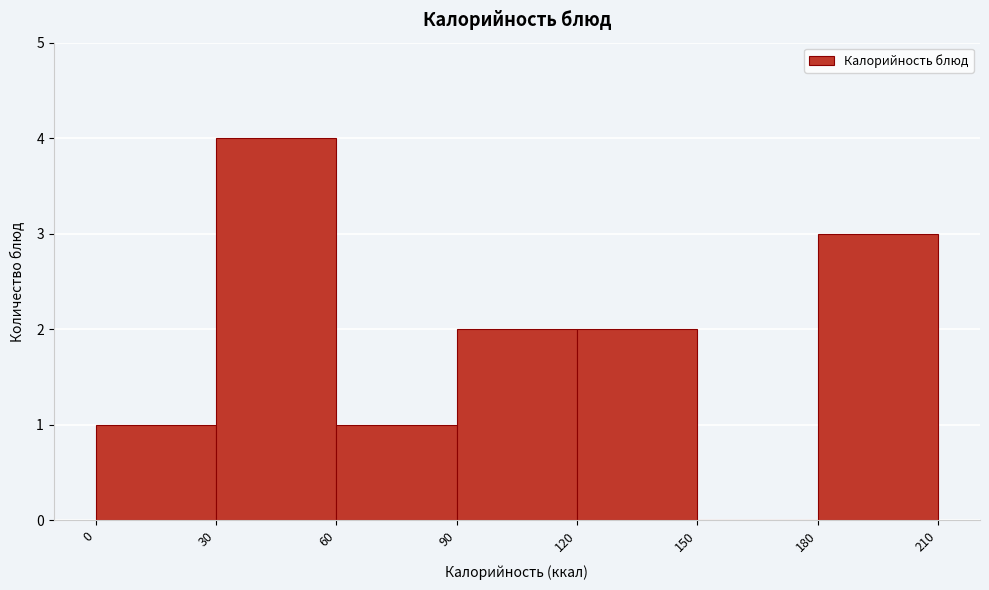

Reading left to right, list every bar in this chart as the range it spans on the x-axis followed by its height. The values are not printed on the chart, so give them approximately, as read against the axis.

0 to 30: 1
30 to 60: 4
60 to 90: 1
90 to 120: 2
120 to 150: 2
150 to 180: 0
180 to 210: 3